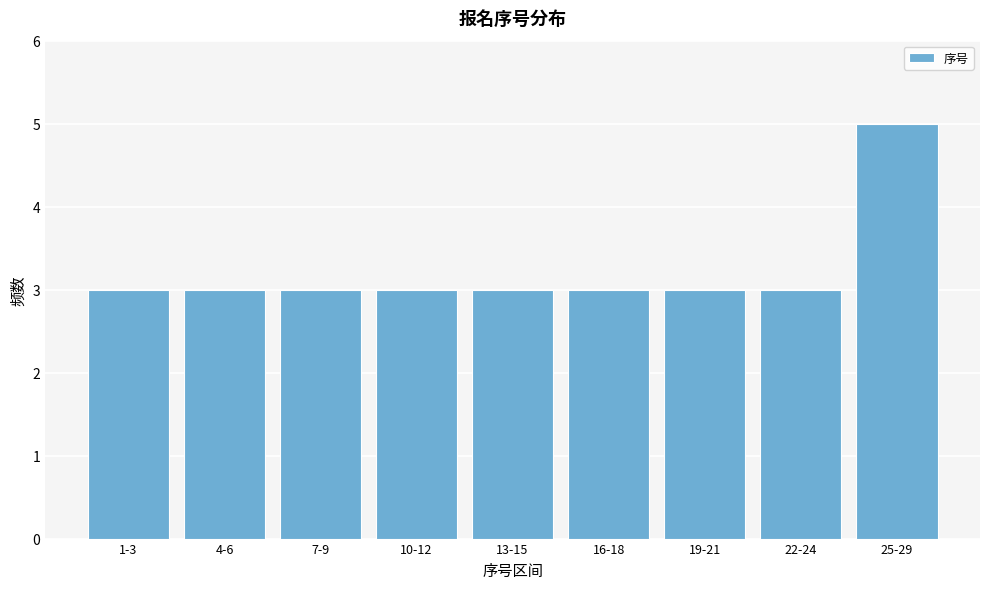

Reading right to left, what are all the values shown in this chart?

25-29=5	22-24=3	19-21=3	16-18=3	13-15=3	10-12=3	7-9=3	4-6=3	1-3=3